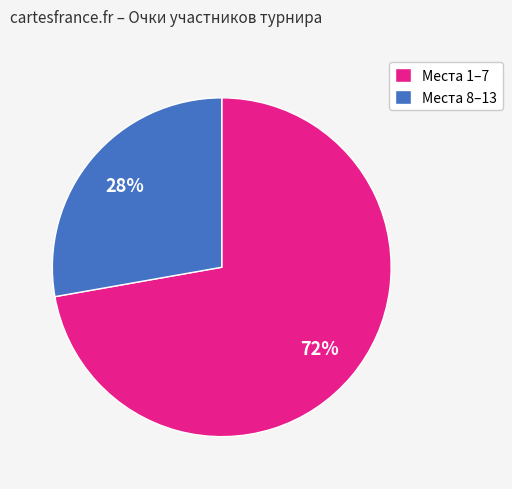

True or false: Места 8–13 accounts for 28% of the total.

True